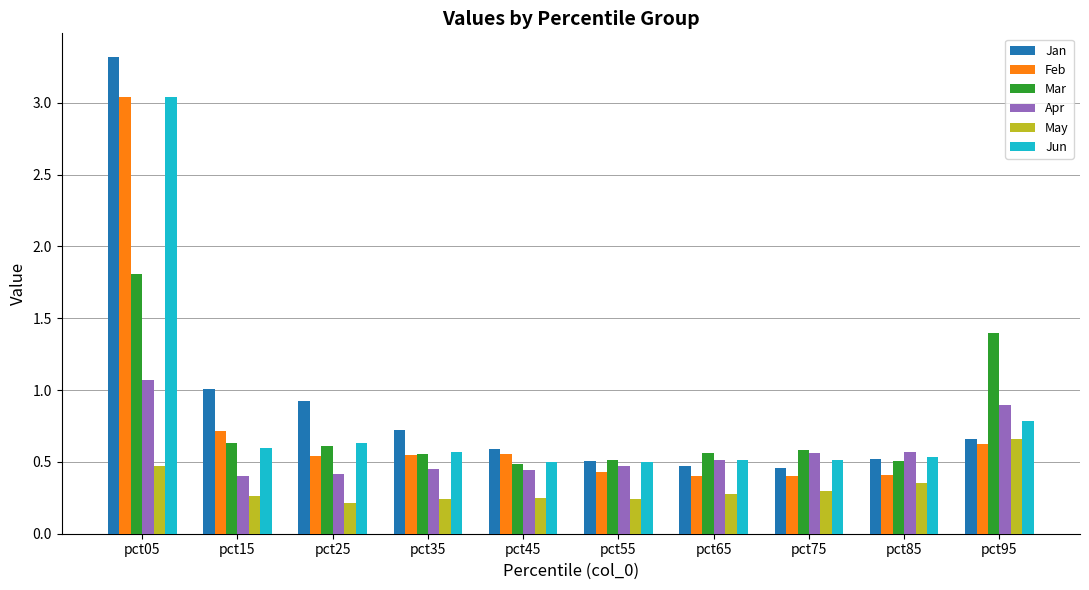

What is the sum of the Mar values at pct85 and pct05?

2.3